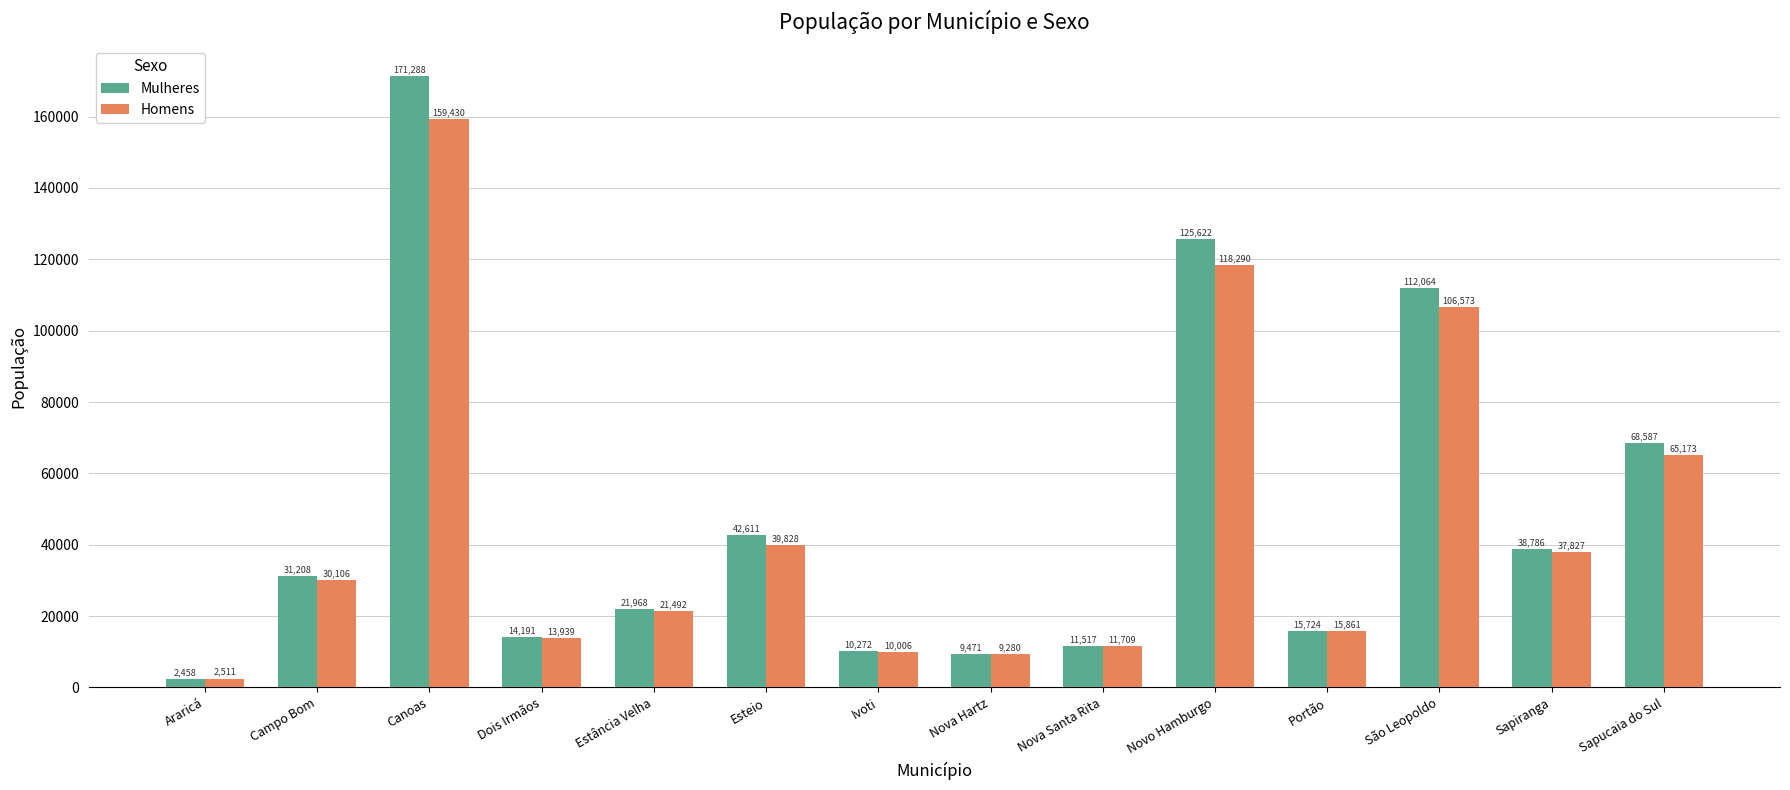

At which category is the sum across all series the highest?

Canoas